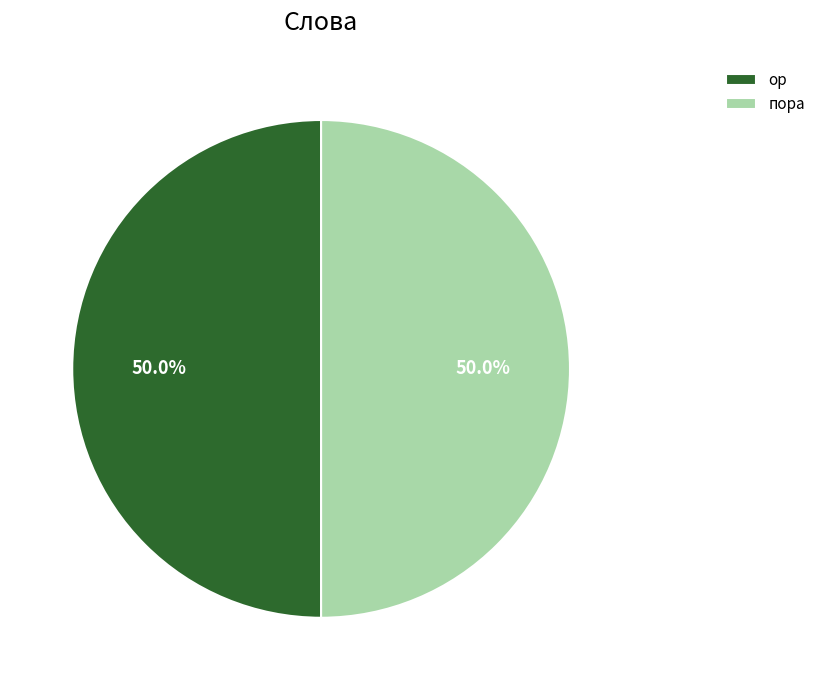

Approximately how many times larger is the value at ор compared to пора?

1.0